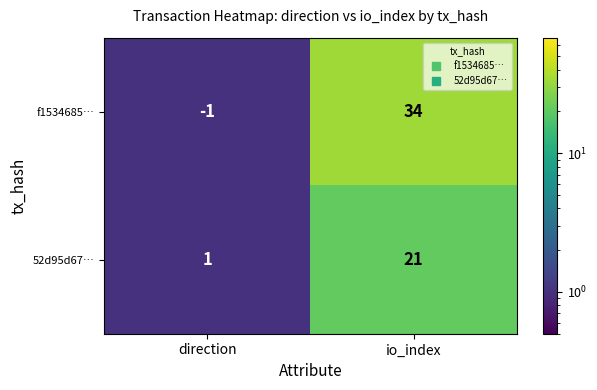

How many negative values does the f1534685… series have?

1